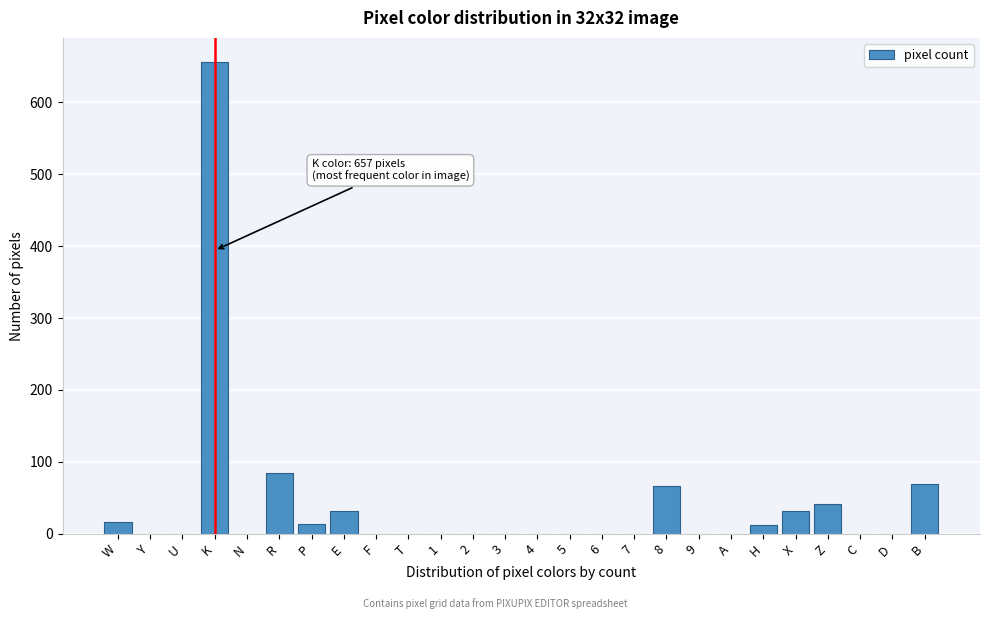

What is the sum of all values?

1024